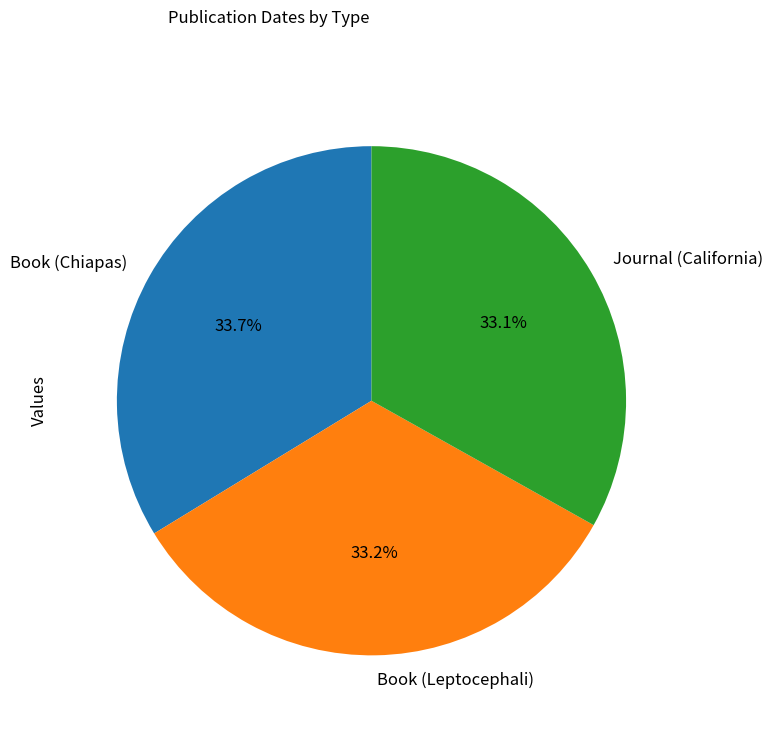

Is it true that Journal (California) is 33% of the pie?

True